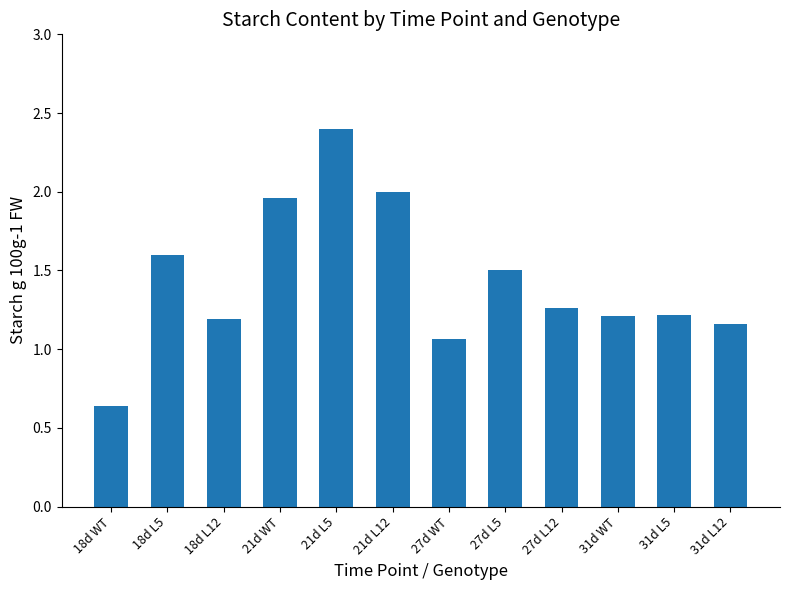

Between 21d WT and 18d L5, which is larger?

21d WT